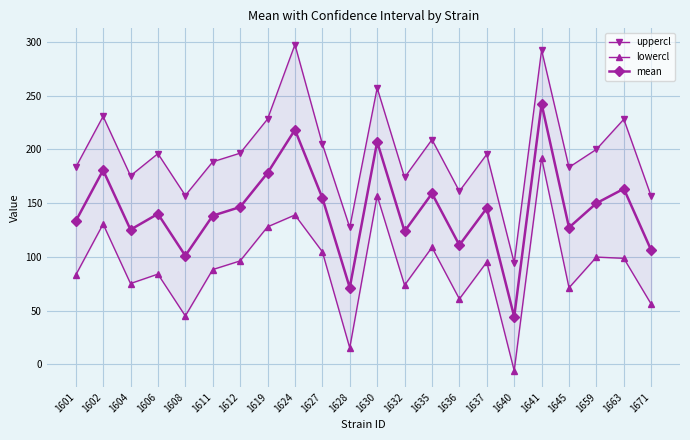

What is the value of the uppercl point at the 9th from the left?

297.4